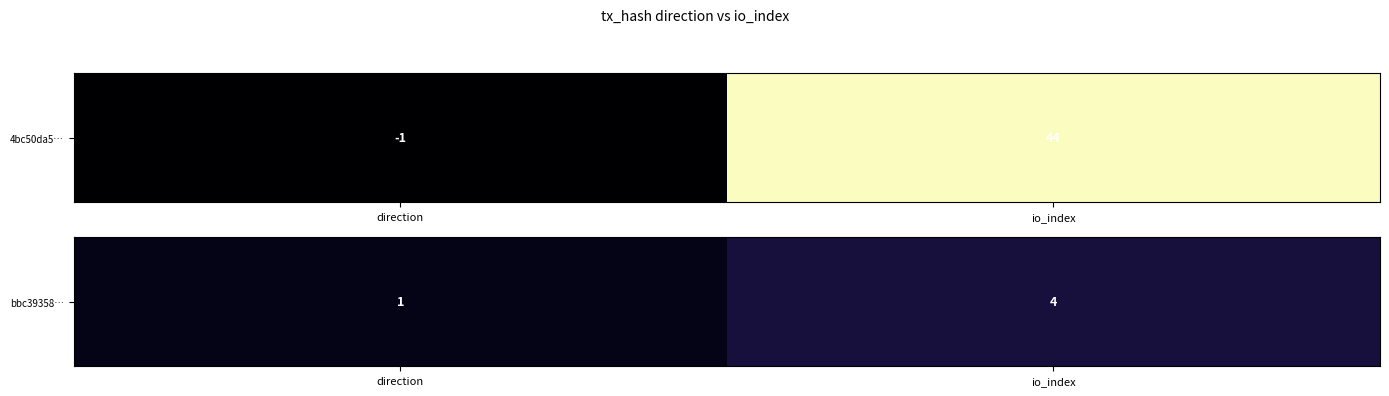

The chart shows a value of 0.1 at io_index. True or false?

True